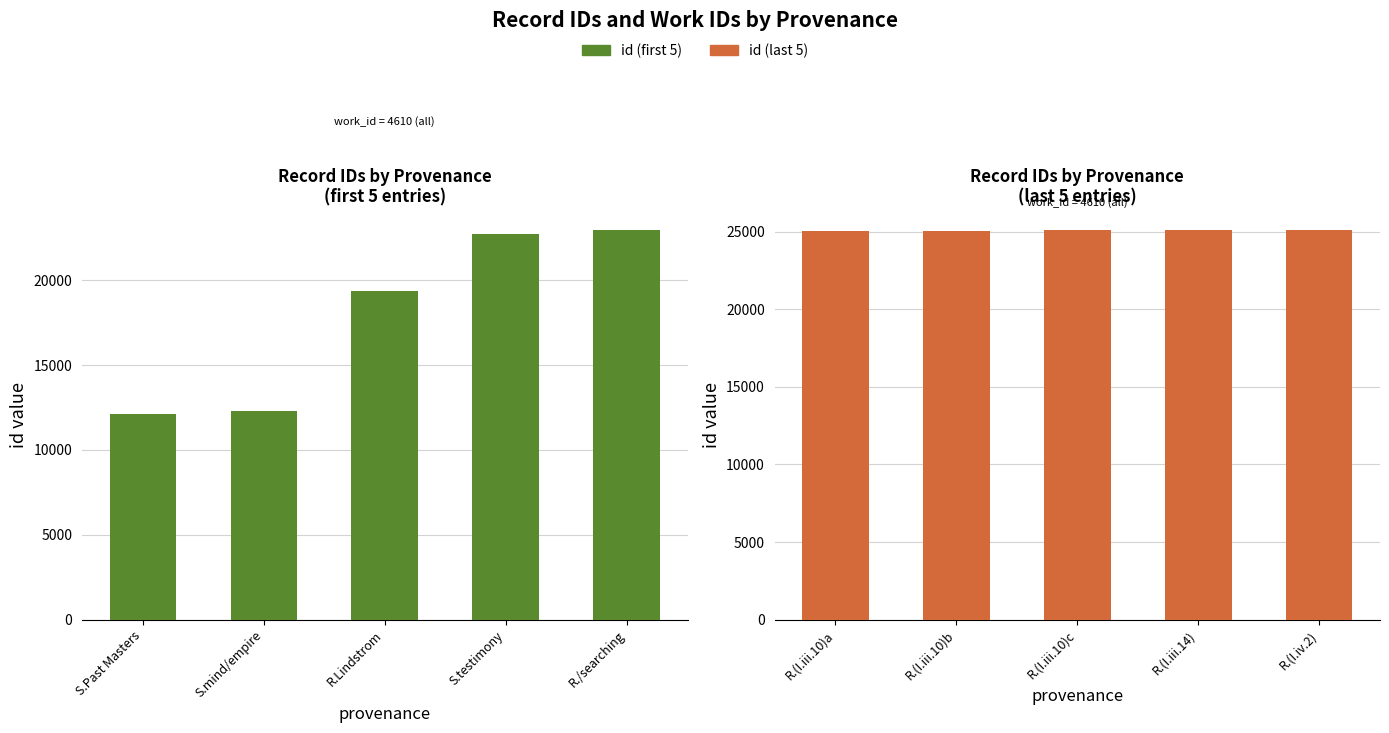

The value at R.(I.iii.10)a is 33893. True or false?

False